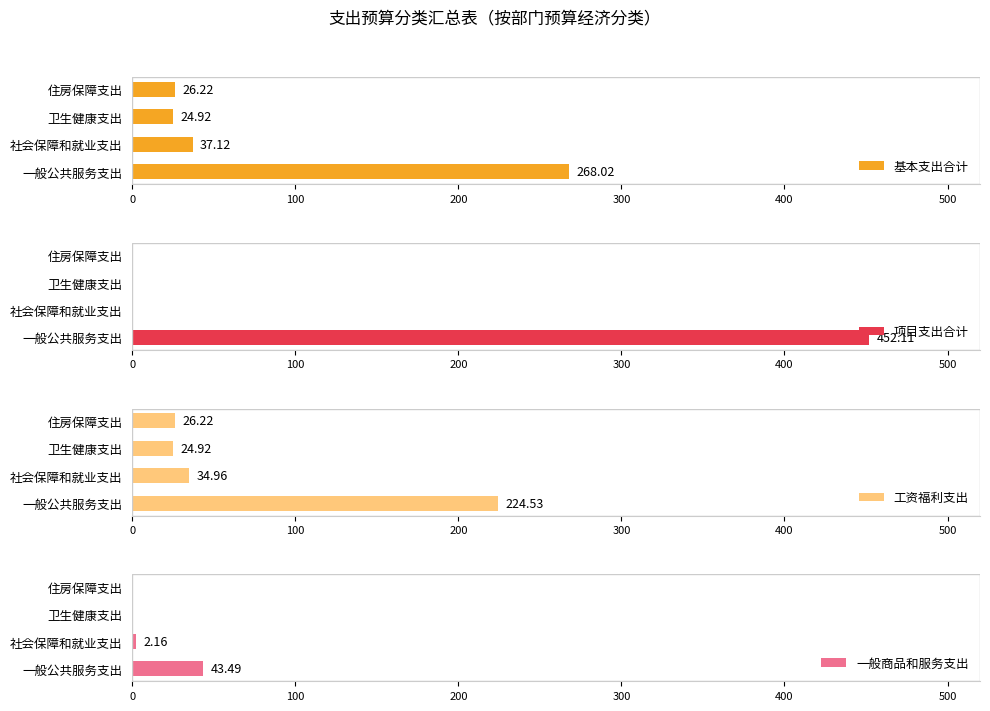

What is the sum of the 基本支出合计 values at 住房保障支出 and 一般公共服务支出?

294.2